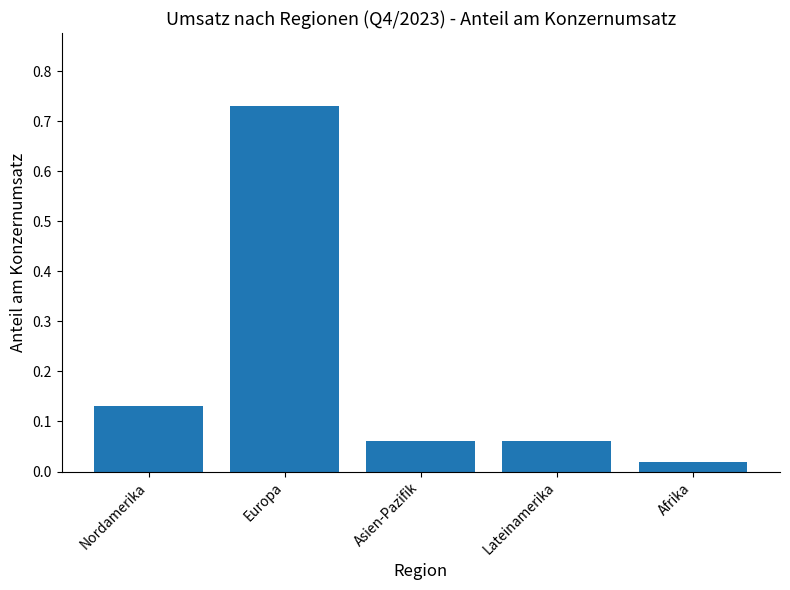

The value at Nordamerika is 0.2. True or false?

False